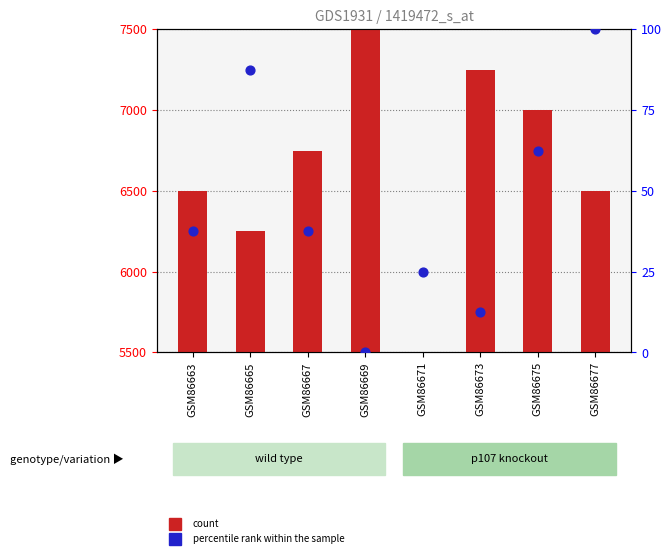

What is the total value across all series at GSM86665?

6337.5